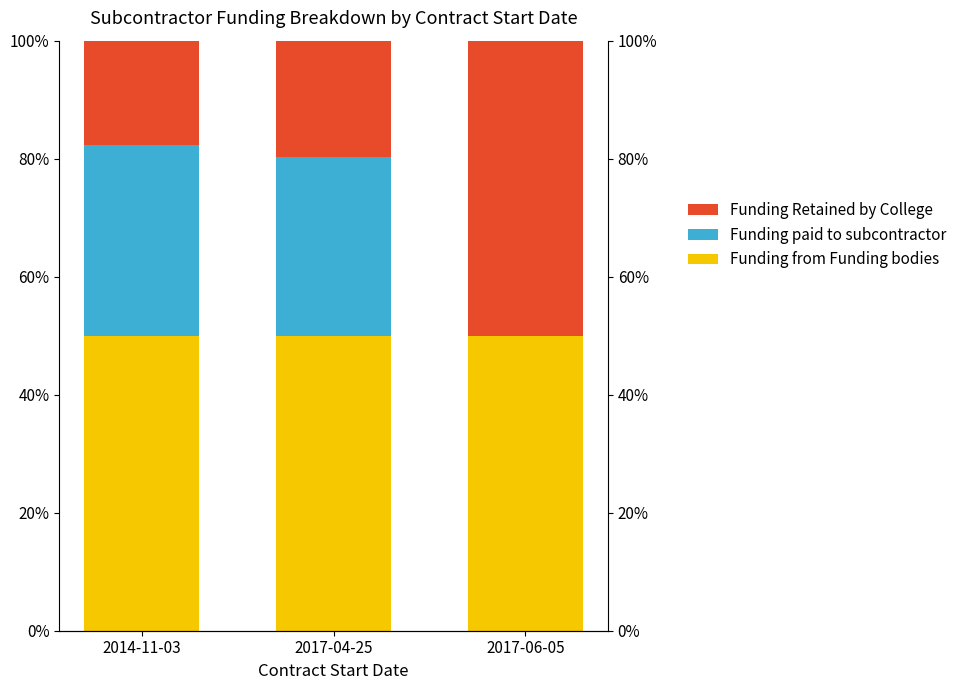

What is the label of the 1st bar from the right?

2017-06-05